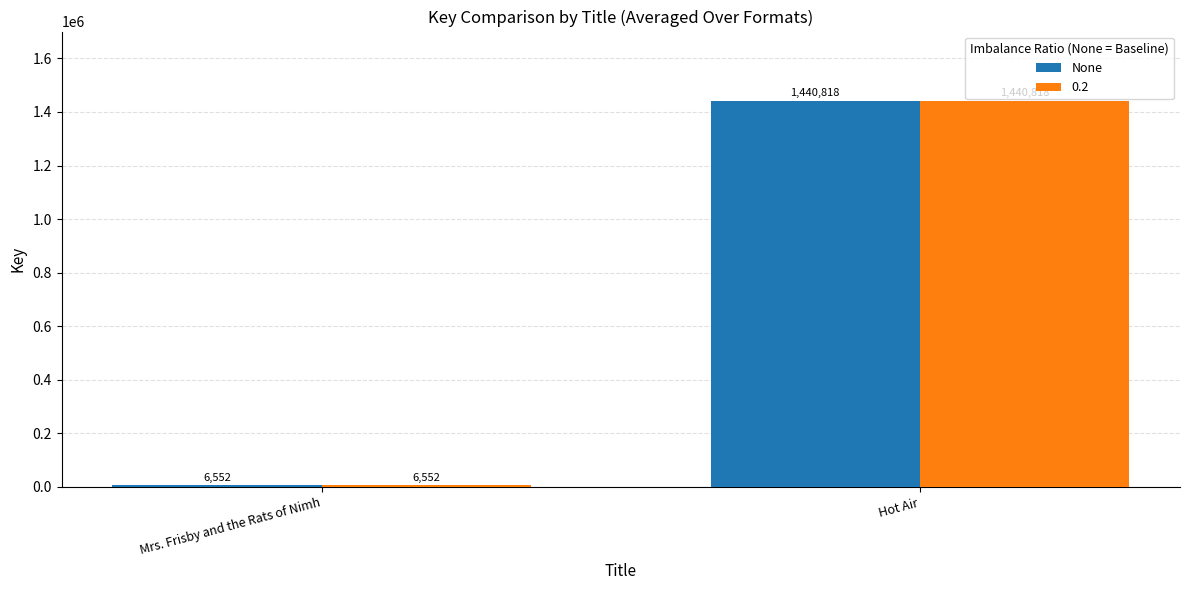

Reading left to right, transcribe all the data shown in this chart.

None: Mrs. Frisby and the Rats of Nimh=6552	Hot Air=1440818
0.2: Mrs. Frisby and the Rats of Nimh=6552	Hot Air=1440818